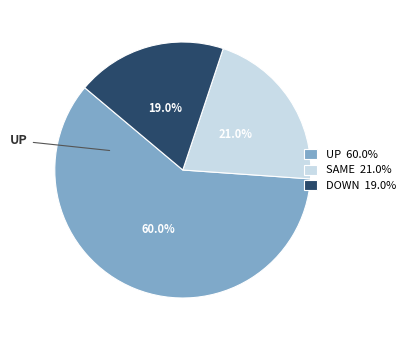

How many slices are in this pie chart?

3